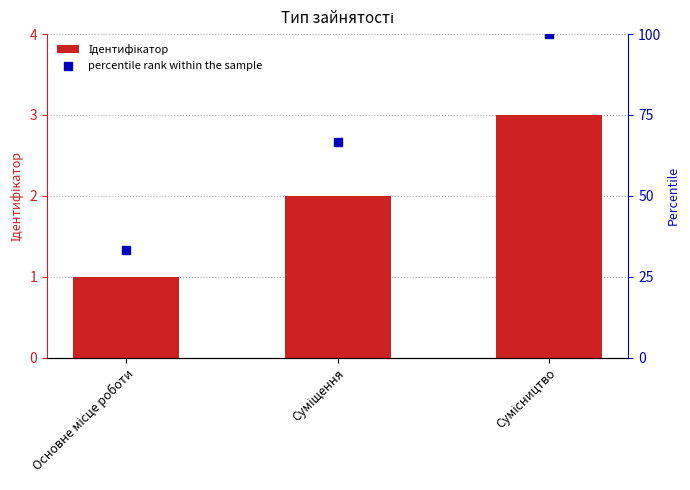

What are all the series names shown in the legend?

Ідентифікатор, percentile rank within the sample